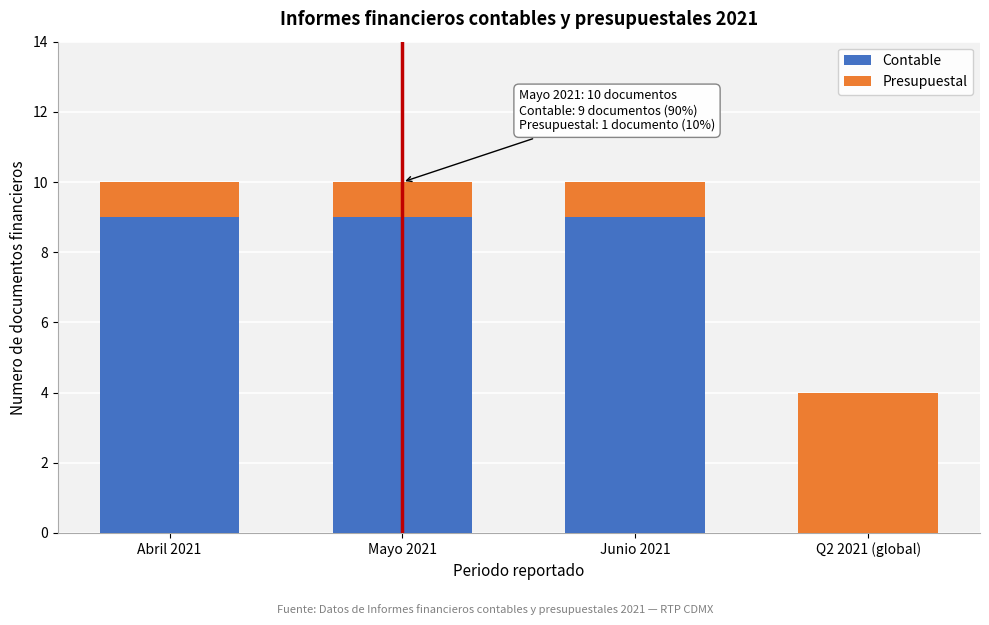

Reading left to right, list the values for the Contable series.

Abril 2021=9	Mayo 2021=9	Junio 2021=9	Q2 2021 (global)=0